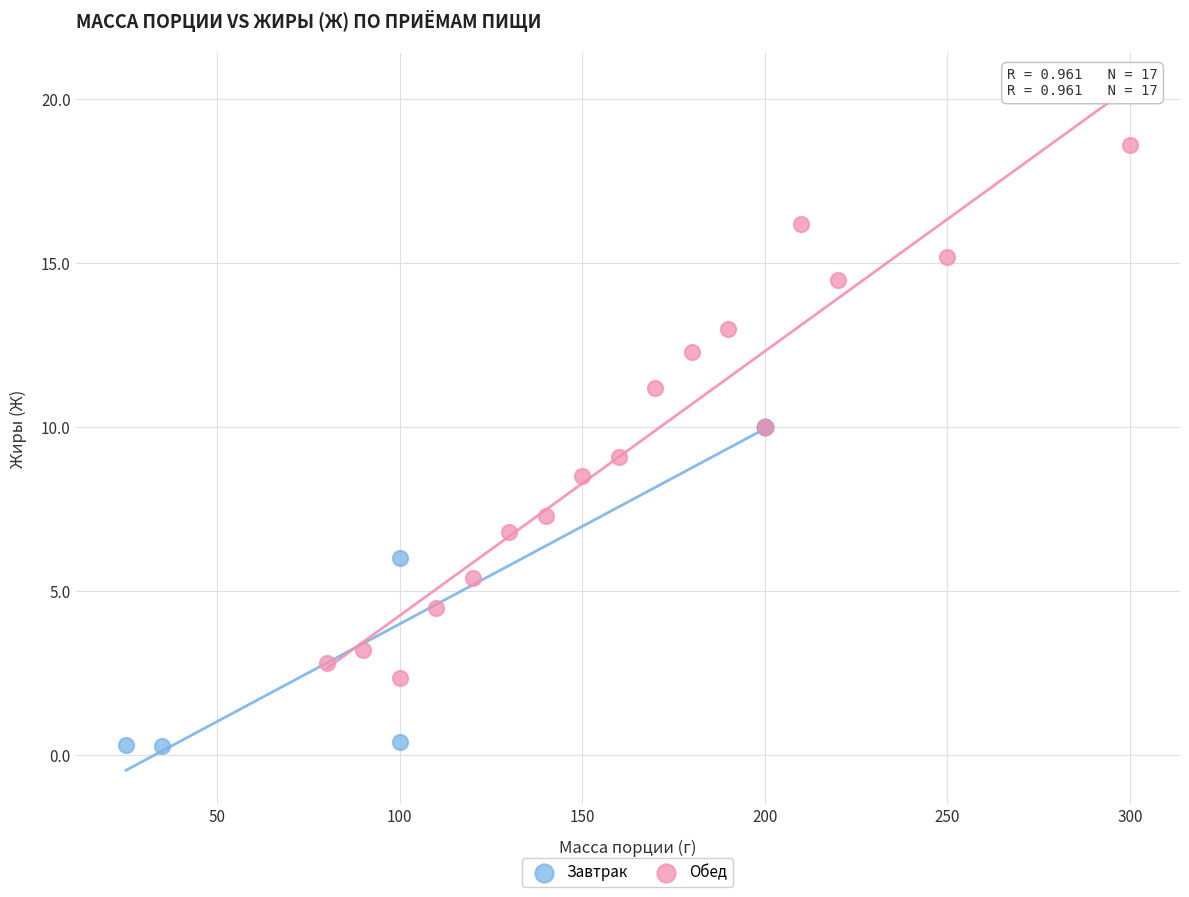

Which series reaches the minimum Y coordinate?

Завтрак